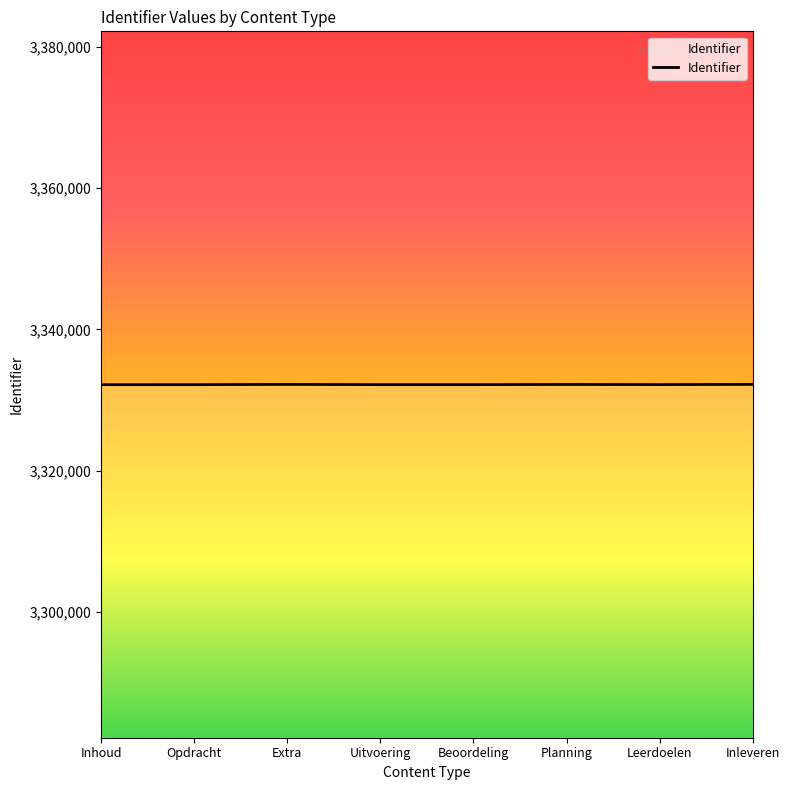

What is the minimum value shown in the chart?

3332166